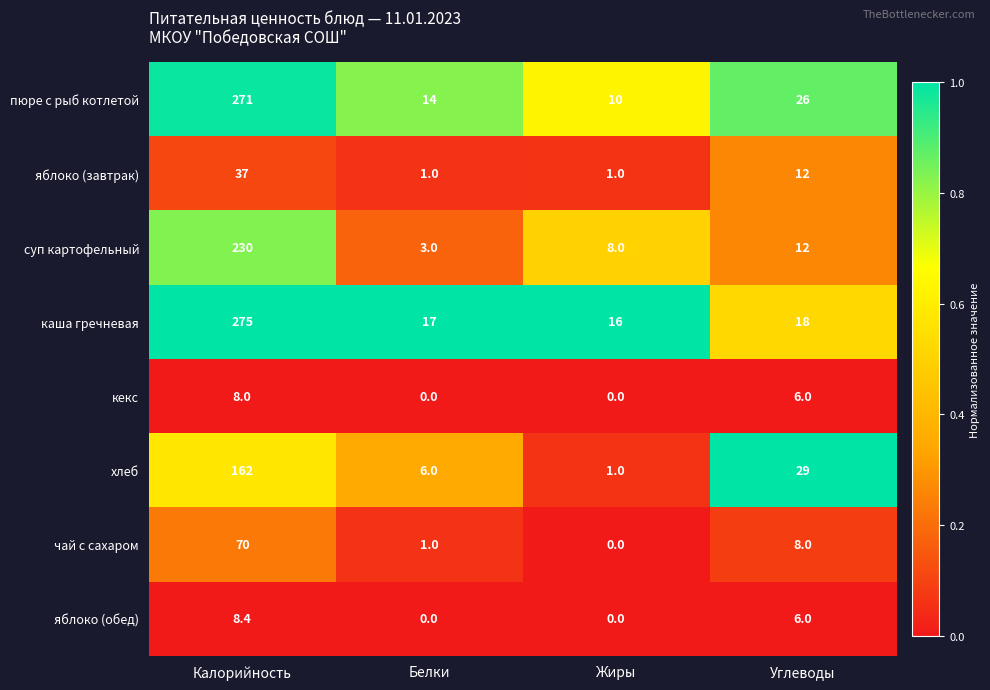

The value of чай с сахаром at Углеводы is 8.0. True or false?

True